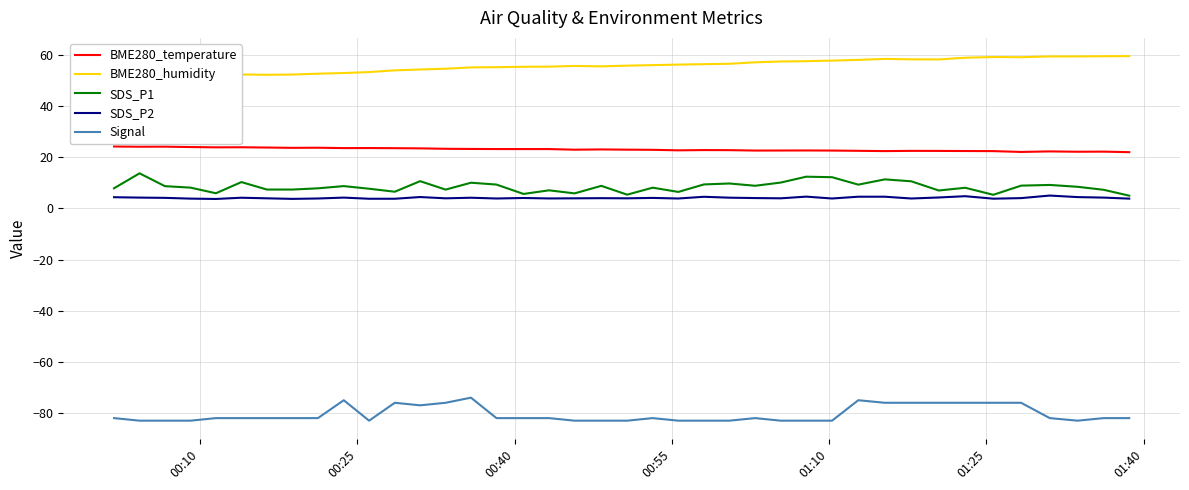

What is the highest value of the Signal series?

-74.0